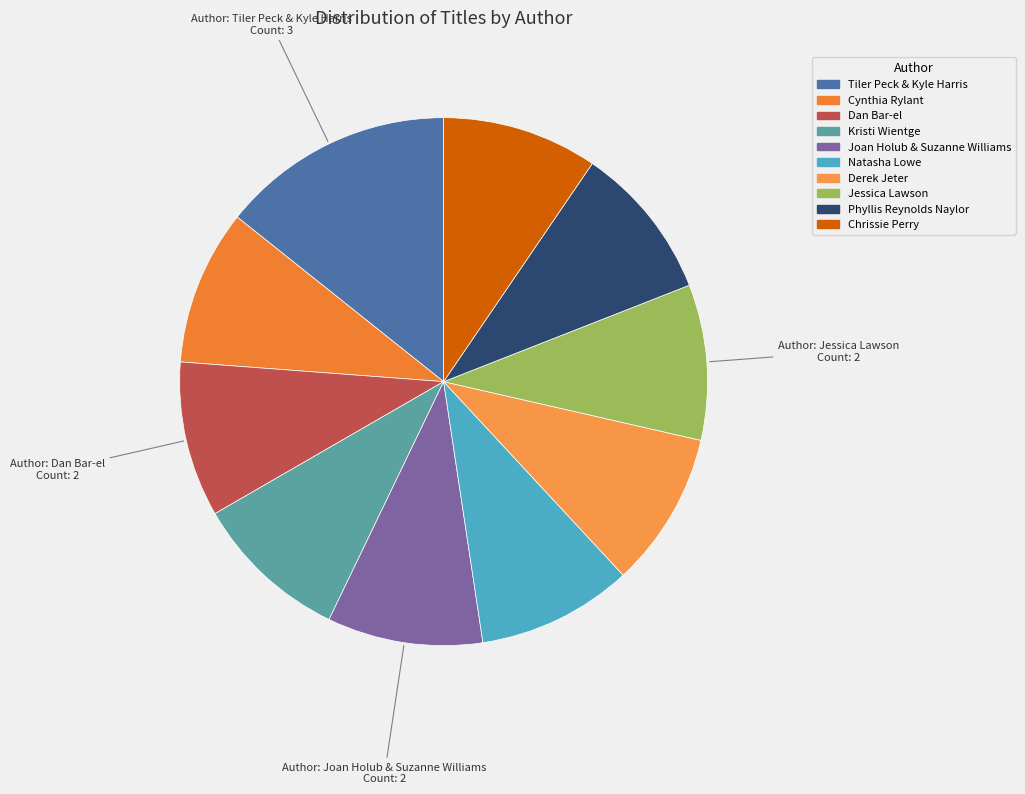

Count the number of slices in the pie.

10